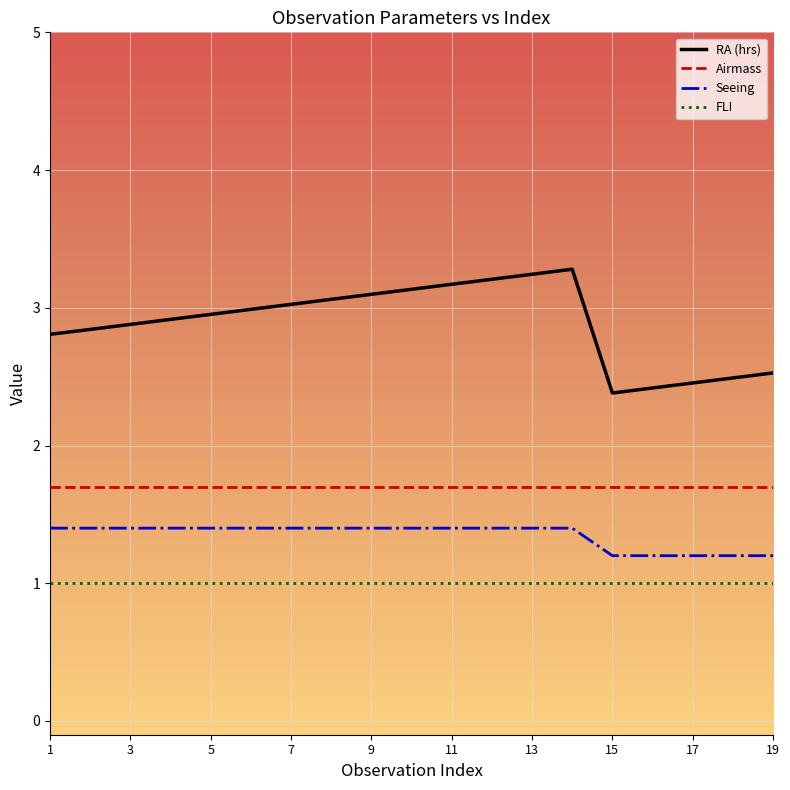

What is the average value of the Seeing series?

1.3